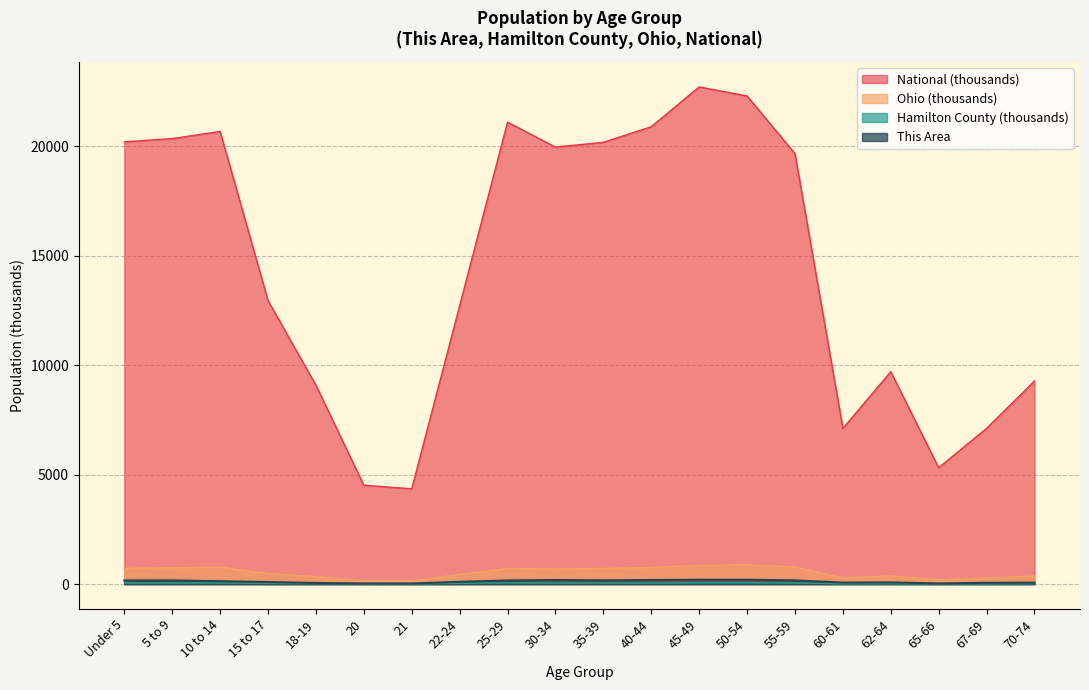

At how many categories does at least one series exceed 22282?

2